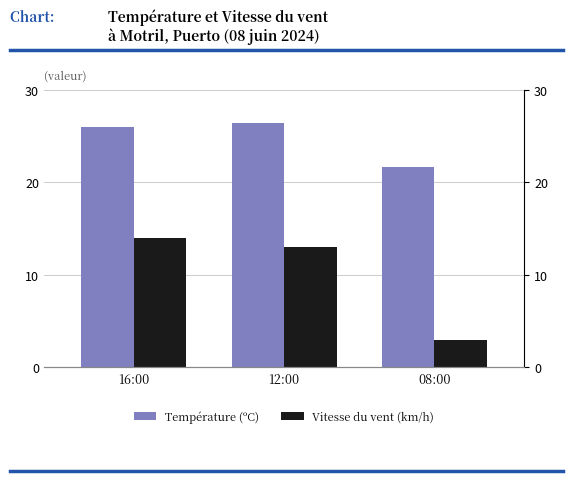

Reading left to right, extract all data points from this chart.

Température (ºC): 26.0	26.4	21.7
Vitesse du vent (km/h): 14.0	13.0	3.0